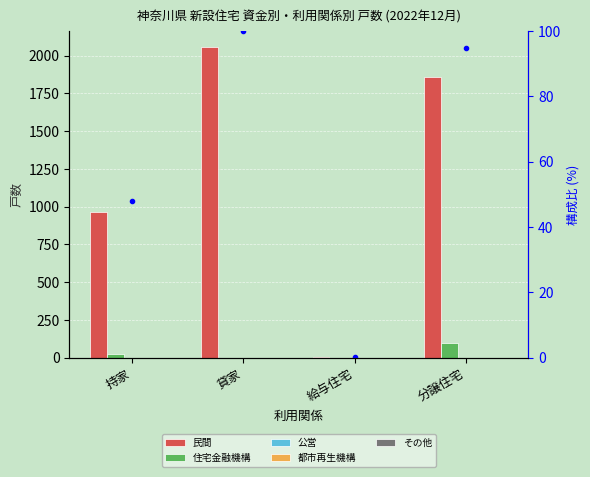

Rank the series at 給与住宅 from lowest to highest value.

住宅金融機構, 公営, 都市再生機構, その他, 民間